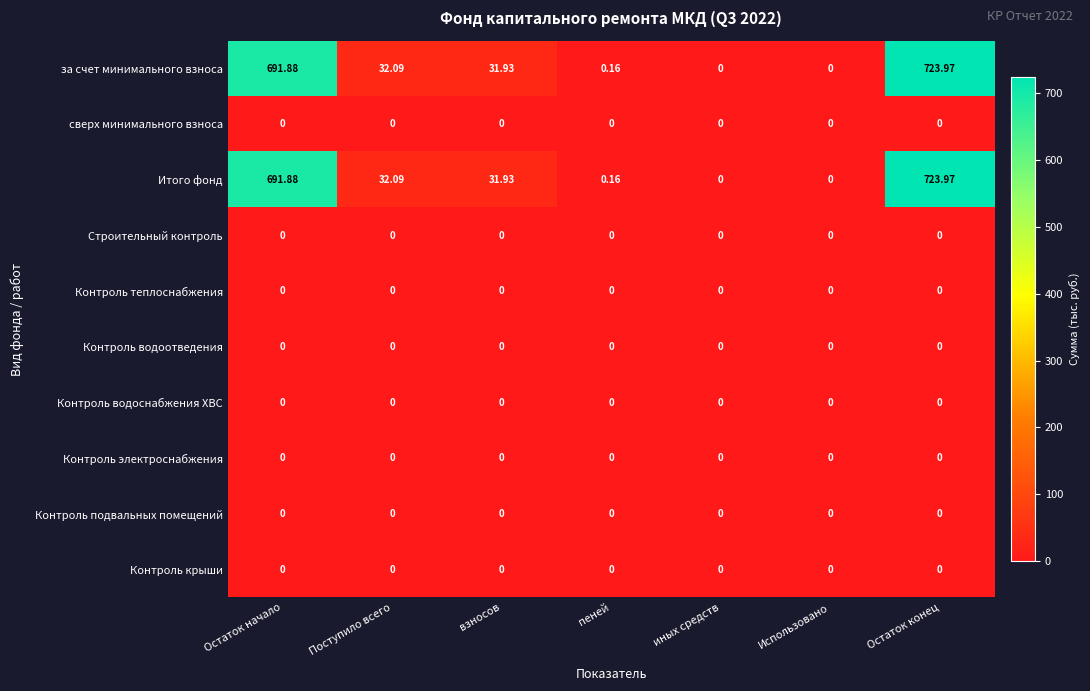

At which category is the sum across all series the highest?

Остаток конец